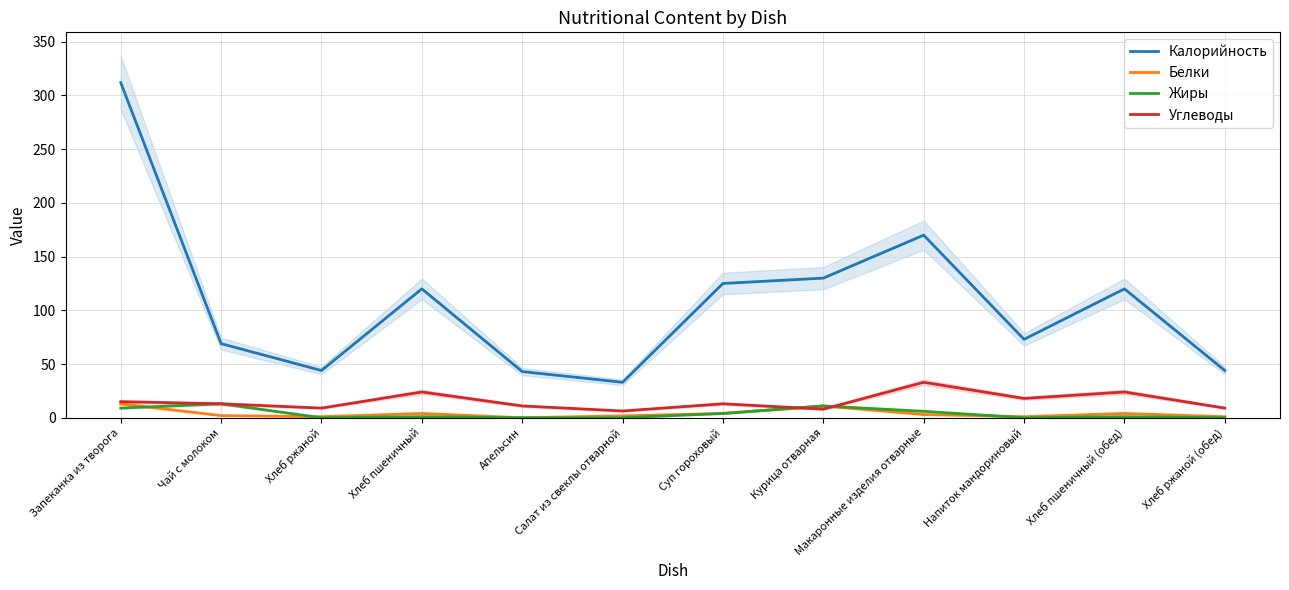

Reading left to right, transcribe all the data shown in this chart.

Калорийность: Запеканка из творога=312.0	Чай с молоком=69.0	Хлеб ржаной=44.0	Хлеб пшеничный=120.0	Апельсин=43.0	Салат из свеклы отварной=33.0	Суп гороховый=125.0	Курица отварная=130.0	Макаронные изделия отварные=170.0	Напиток мандориновый=73.0	Хлеб пшеничный (обед)=120.0	Хлеб ржаной (обед)=44.0
Белки: Запеканка из творога=13.0	Чай с молоком=2.0	Хлеб ржаной=1.0	Хлеб пшеничный=4.0	Апельсин=0.0	Салат из свеклы отварной=1.8	Суп гороховый=4.0	Курица отварная=11.0	Макаронные изделия отварные=3.0	Напиток мандориновый=1.0	Хлеб пшеничный (обед)=4.0	Хлеб ржаной (обед)=1.0
Жиры: Запеканка из творога=9.0	Чай с молоком=13.0	Хлеб ржаной=0.0	Хлеб пшеничный=1.0	Апельсин=0.0	Салат из свеклы отварной=0.0	Суп гороховый=4.0	Курица отварная=11.0	Макаронные изделия отварные=6.0	Напиток мандориновый=0.0	Хлеб пшеничный (обед)=1.0	Хлеб ржаной (обед)=0.0
Углеводы: Запеканка из творога=15.0	Чай с молоком=13.0	Хлеб ржаной=9.0	Хлеб пшеничный=24.0	Апельсин=11.0	Салат из свеклы отварной=6.3	Суп гороховый=13.0	Курица отварная=8.0	Макаронные изделия отварные=33.0	Напиток мандориновый=18.0	Хлеб пшеничный (обед)=24.0	Хлеб ржаной (обед)=9.0